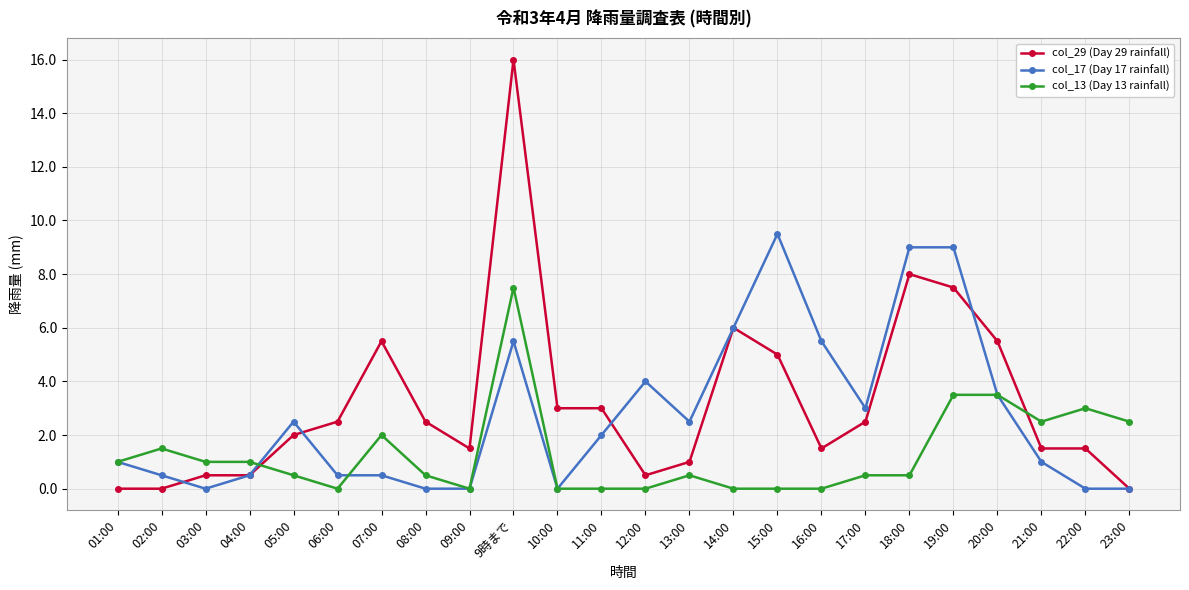

What is the sum of all col_13 (Day 13 rainfall) values?

31.5